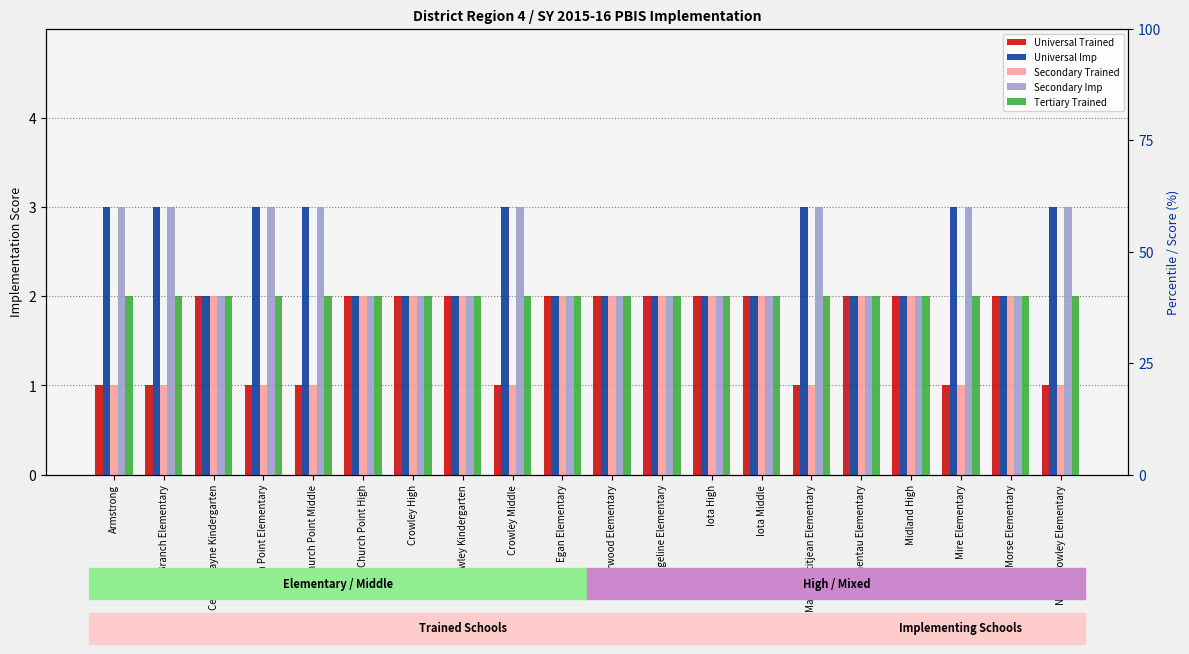

What is the total value across all series at Egan Elementary?

10